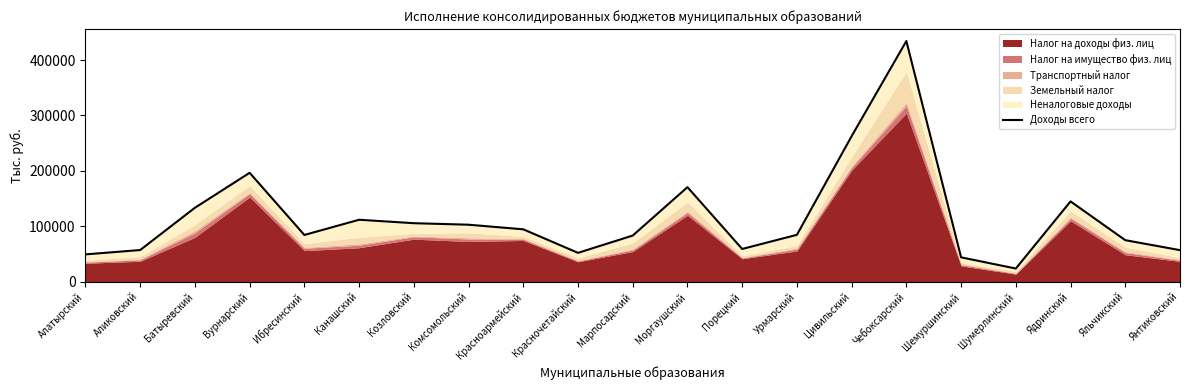

How many points are lower than both their immediate neighbors (excluding endpoints)?

4